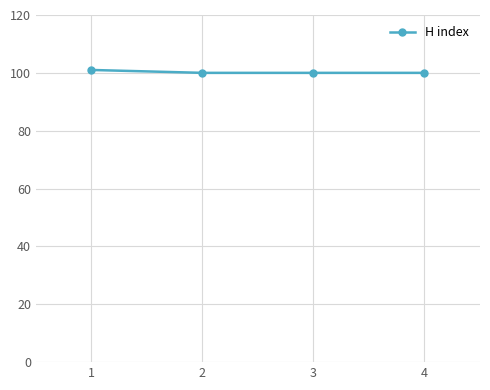

Does the chart have visible grid lines?

Yes